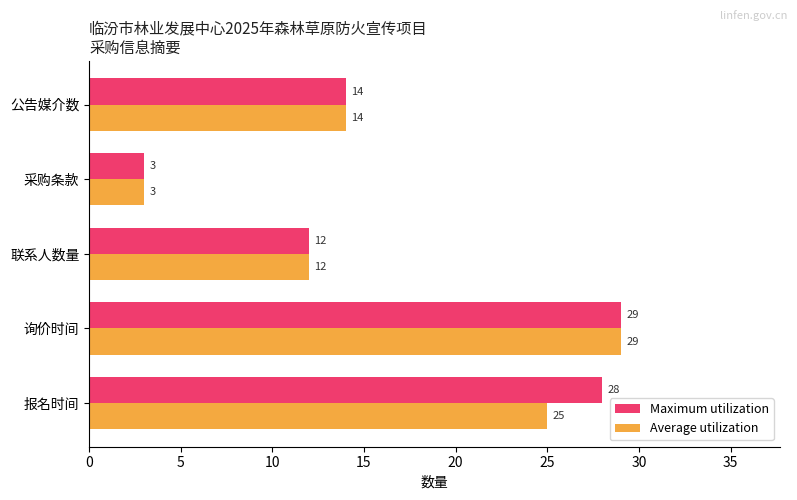

What is the difference between the second highest and second lowest values in the Maximum utilization series?

16